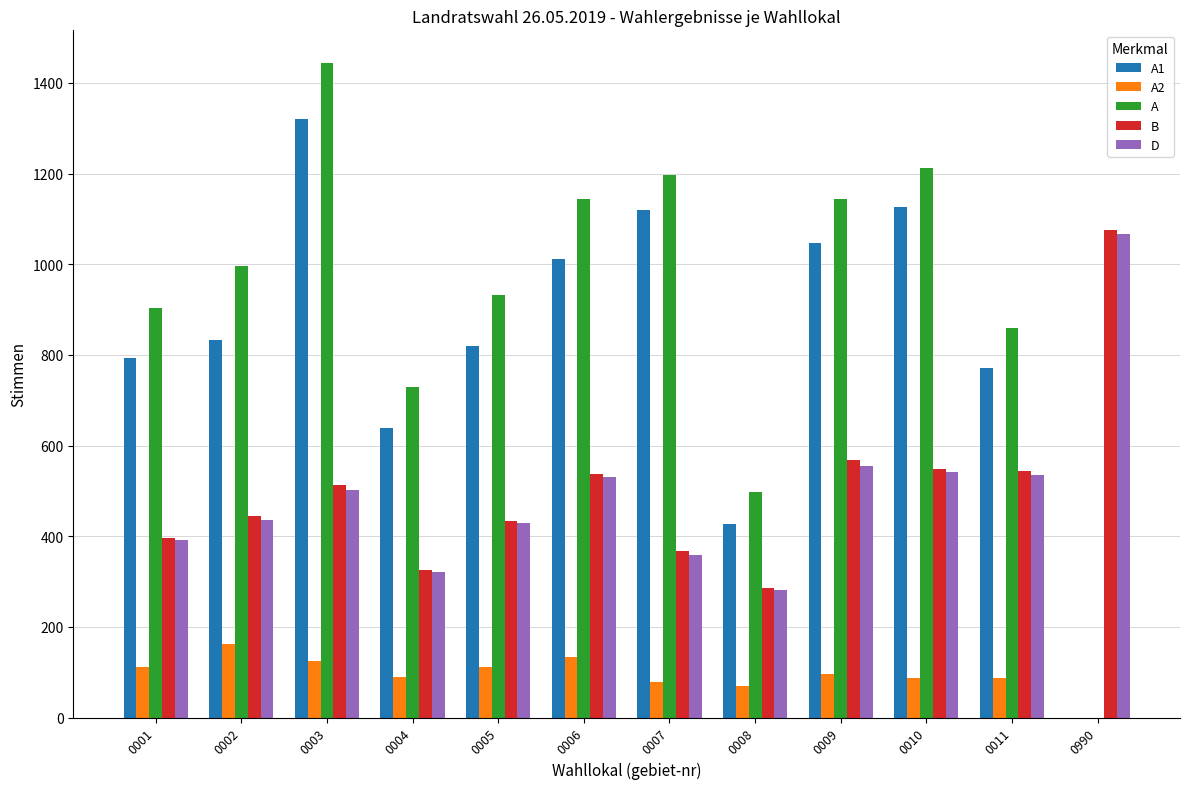

Is the value of A1 at 0011 greater than the value of A2 at 0009?

Yes